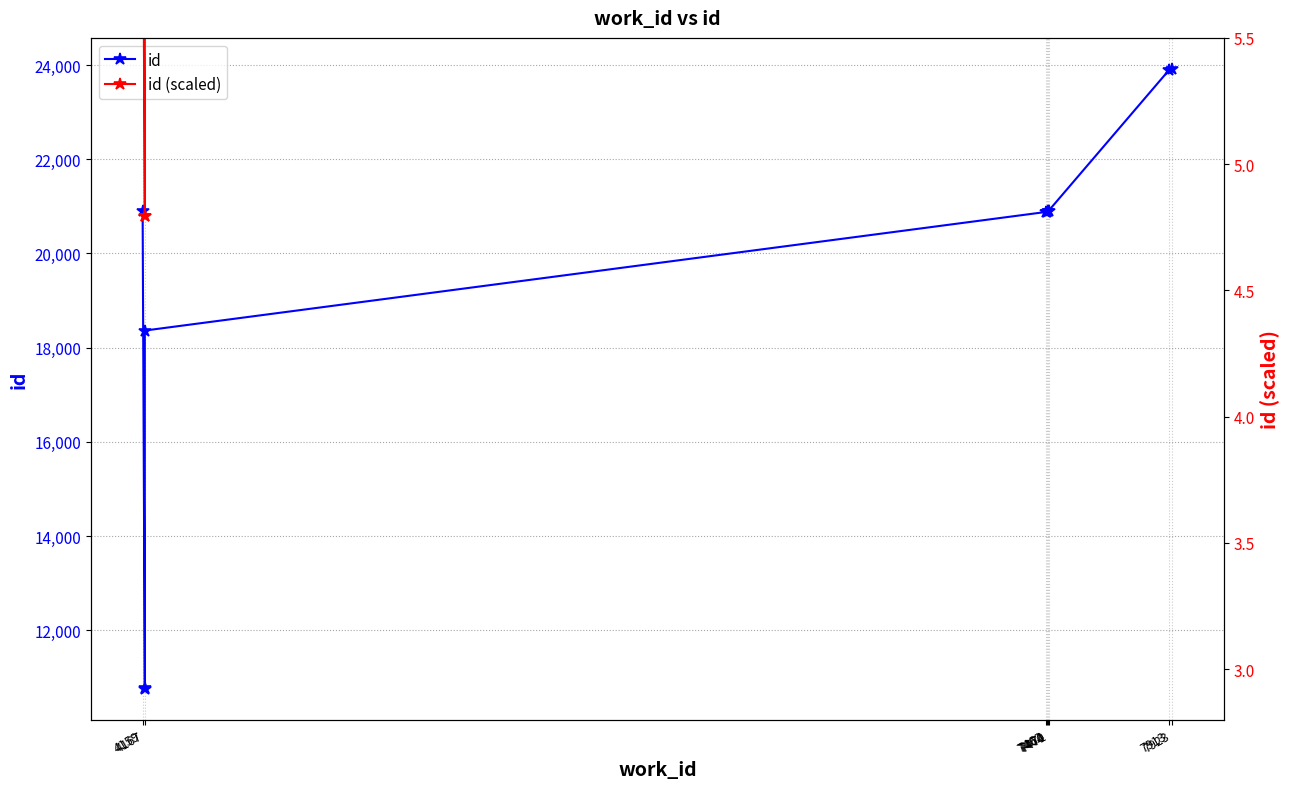

Which series has the widest spread of values?

id